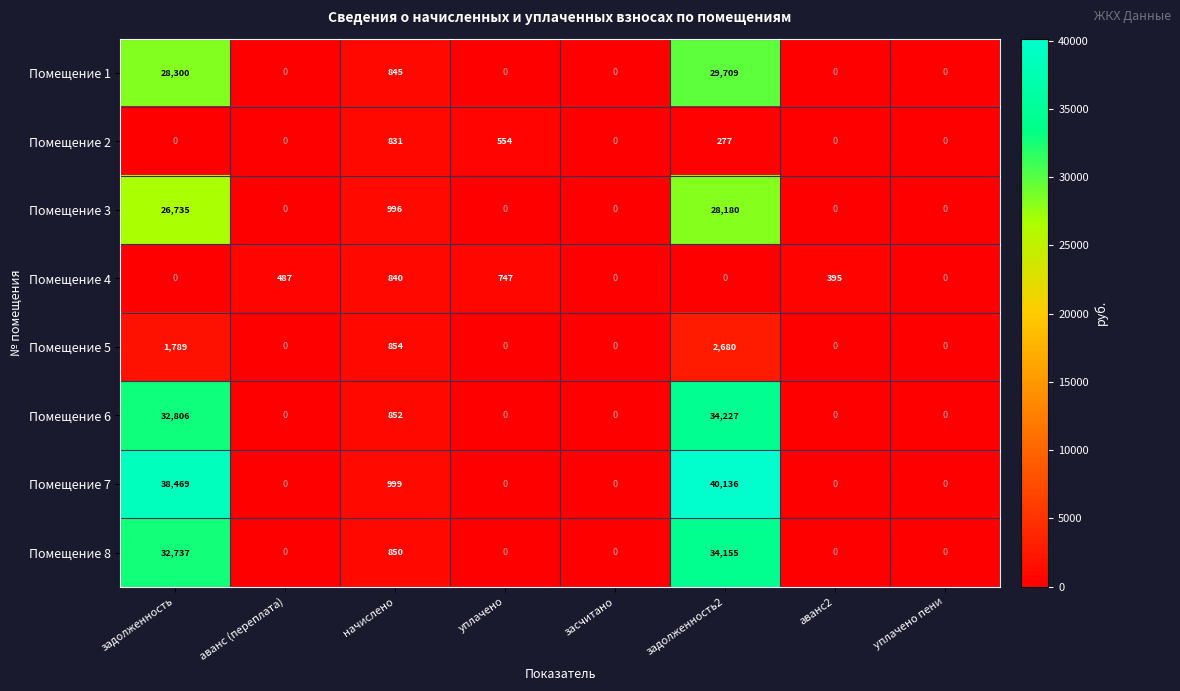

Between задолженность and начислено, which series saw the biggest shift?

Помещение 7